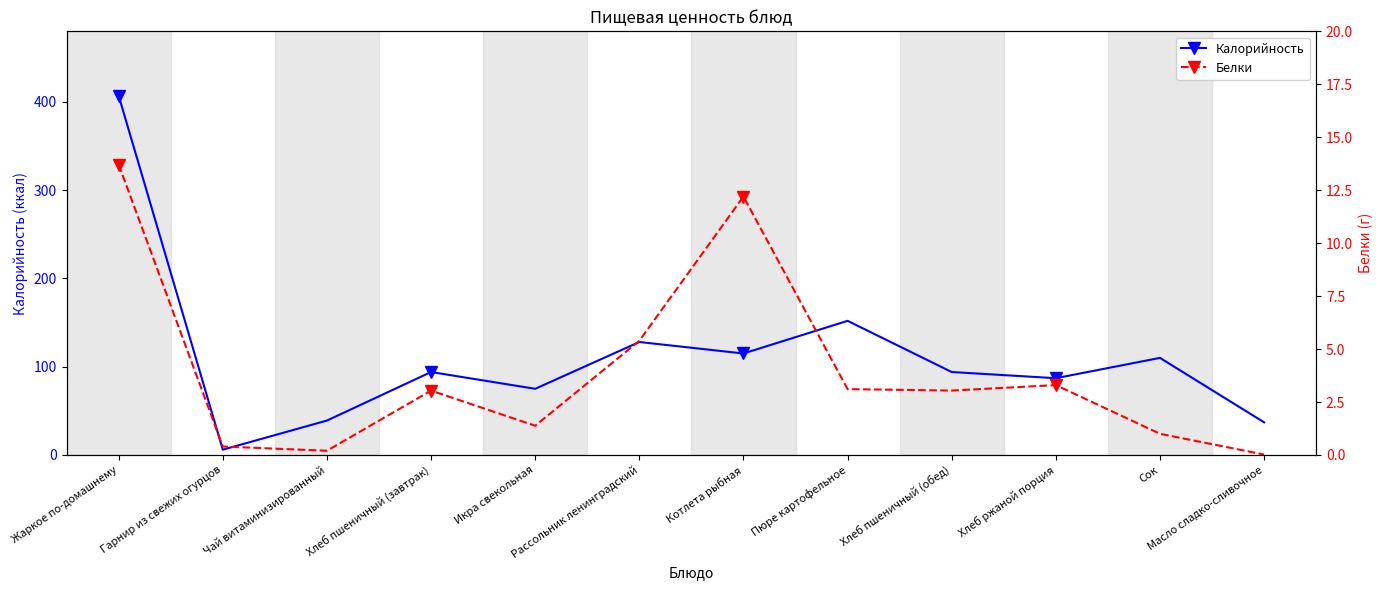

What is the average value of the Белки series?

3.9